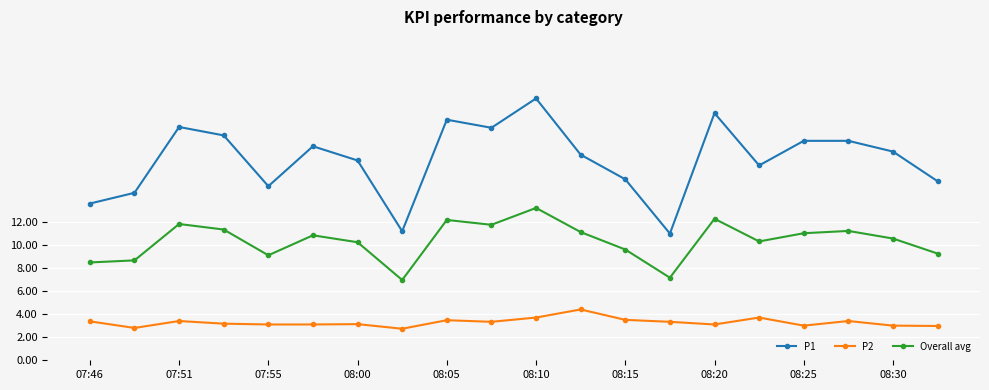

How many data points in Overall avg are above 10?

13